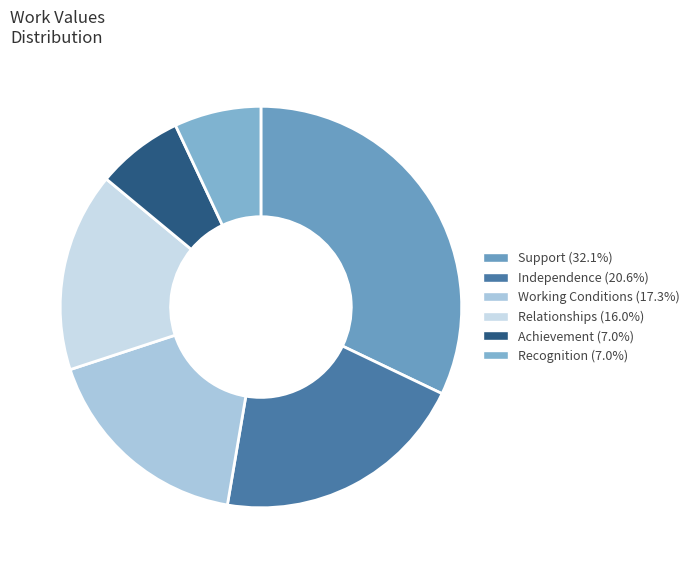

What percentage is the Support slice, to the nearest percent?

32%